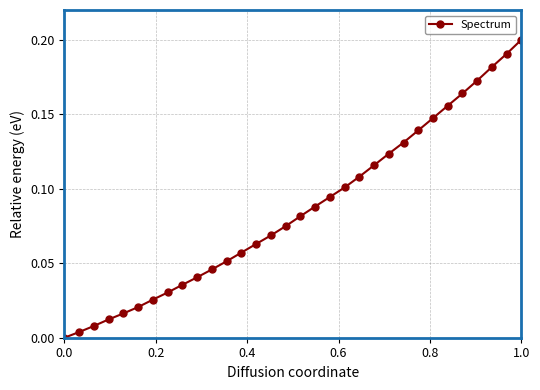

What is the sum of all values?

2.7